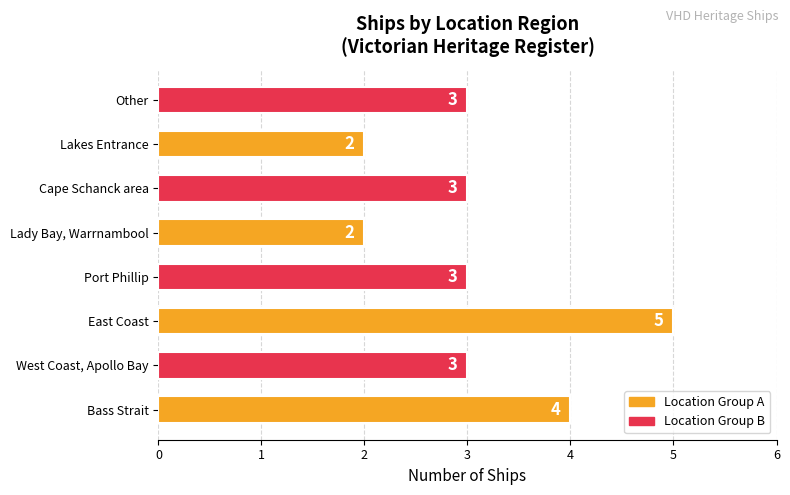

Reading bottom to top, transcribe all the data shown in this chart.

4	3	5	3	2	3	2	3